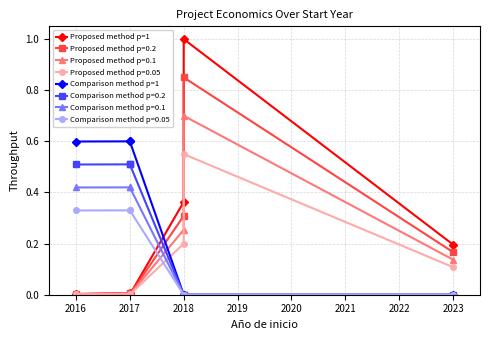

The value of Proposed method p=1 at 2018 is 0.4. True or false?

False